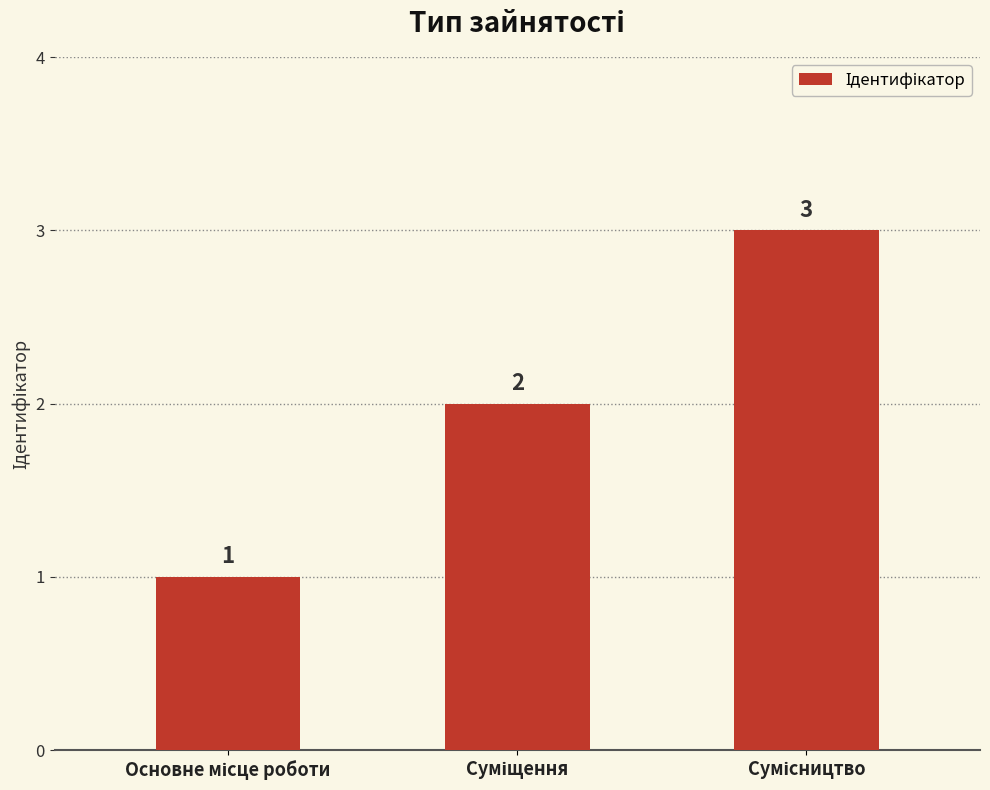

Reading left to right, list all the values displayed in this chart.

1	2	3